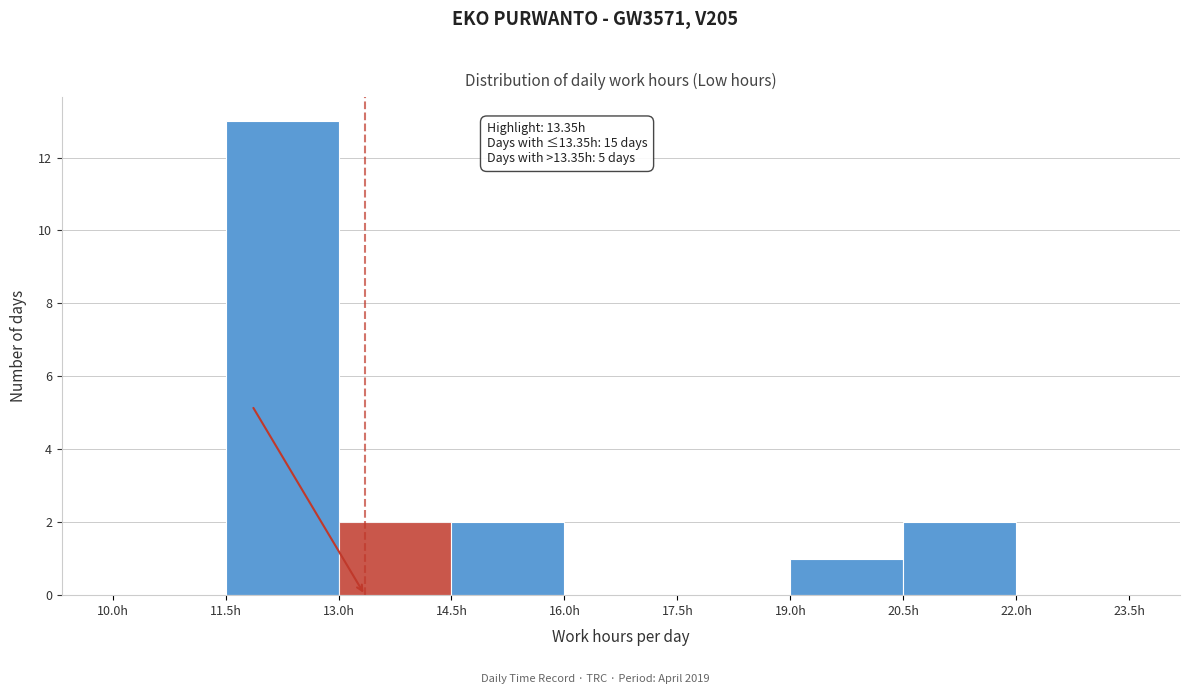

Which range on the x-axis has the tallest bar?

11.5 to 13.0